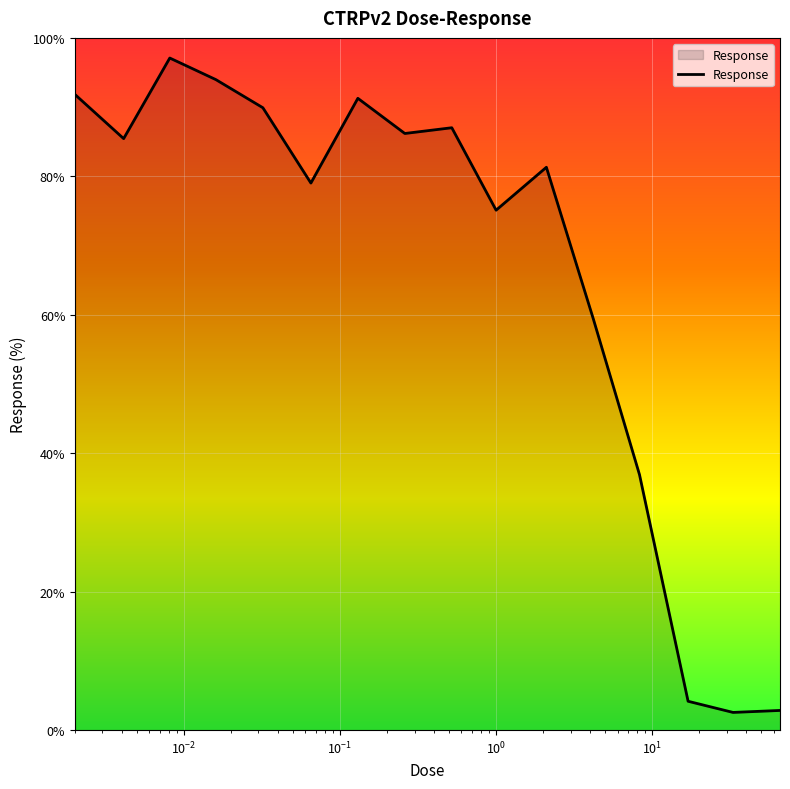

What is the greatest value displayed?

97.1